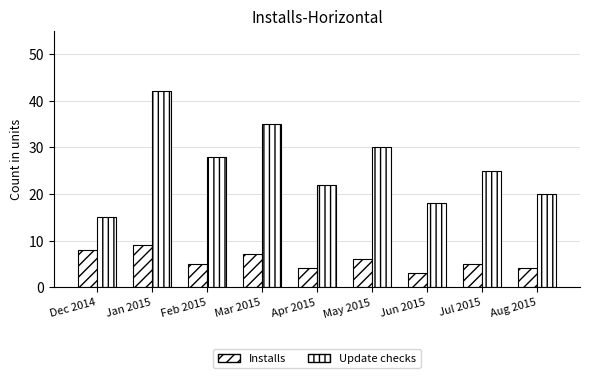

How many data points in Update checks are less than 25?

4